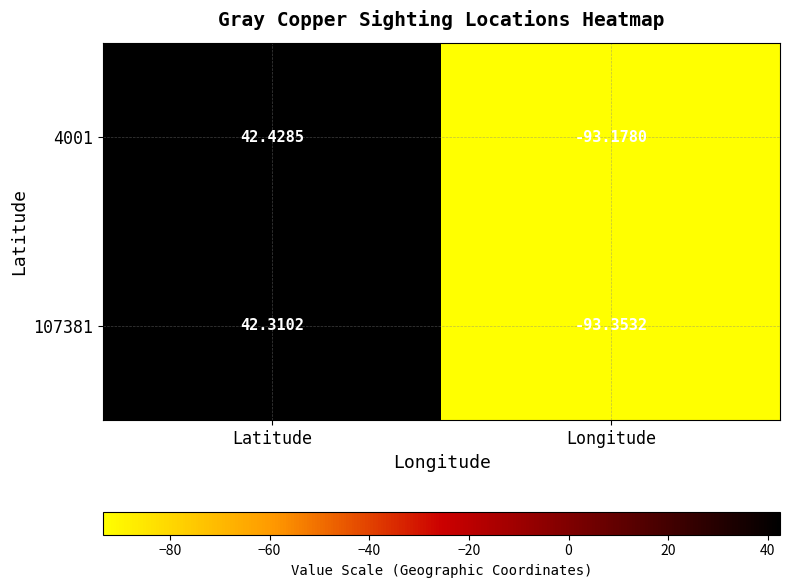

At which category does the chart reach its peak across all series?

Latitude